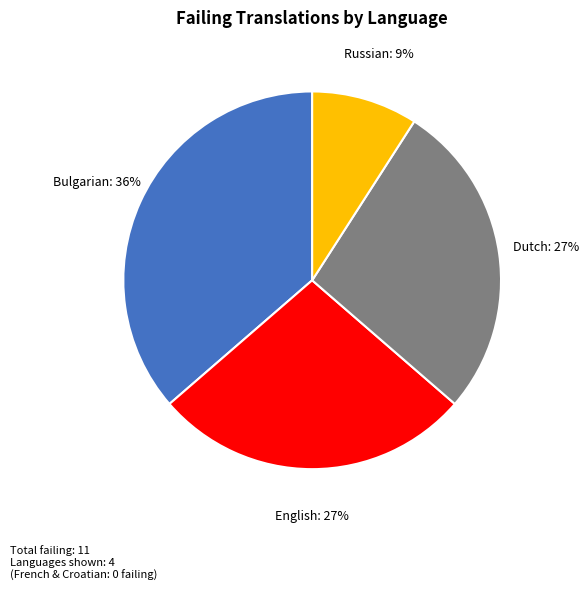

Count the number of slices in the pie.

4